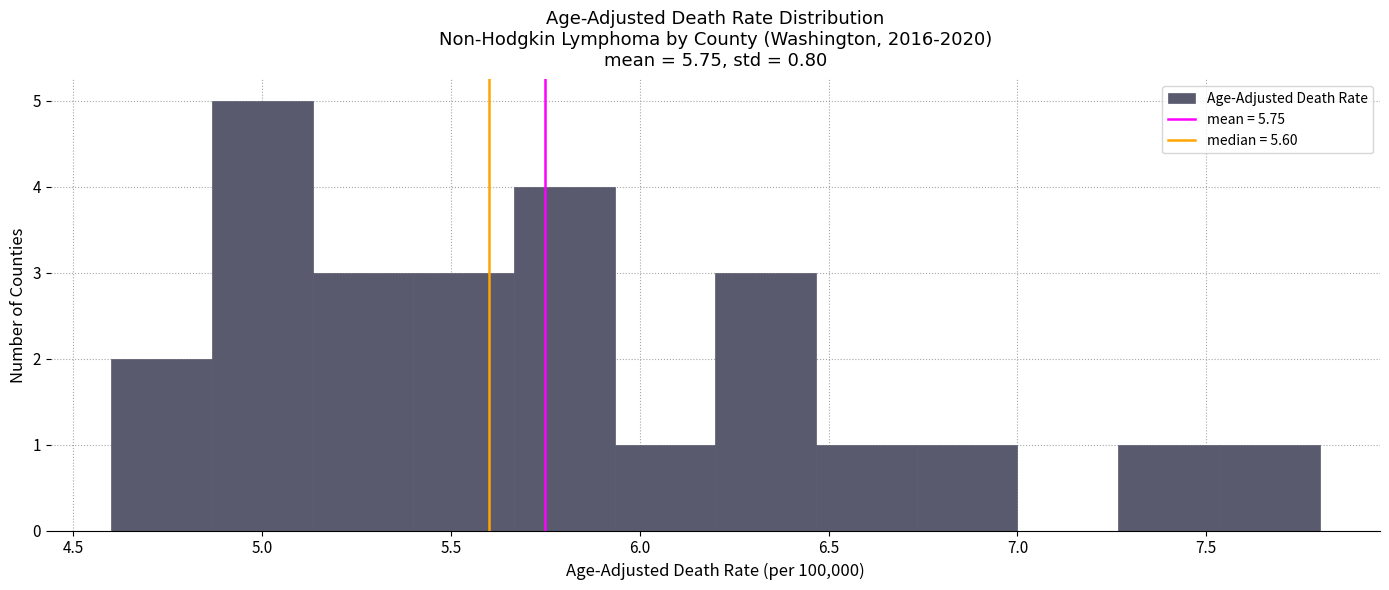

Over which range of the x-axis is the bar tallest?

4.85 to 5.15